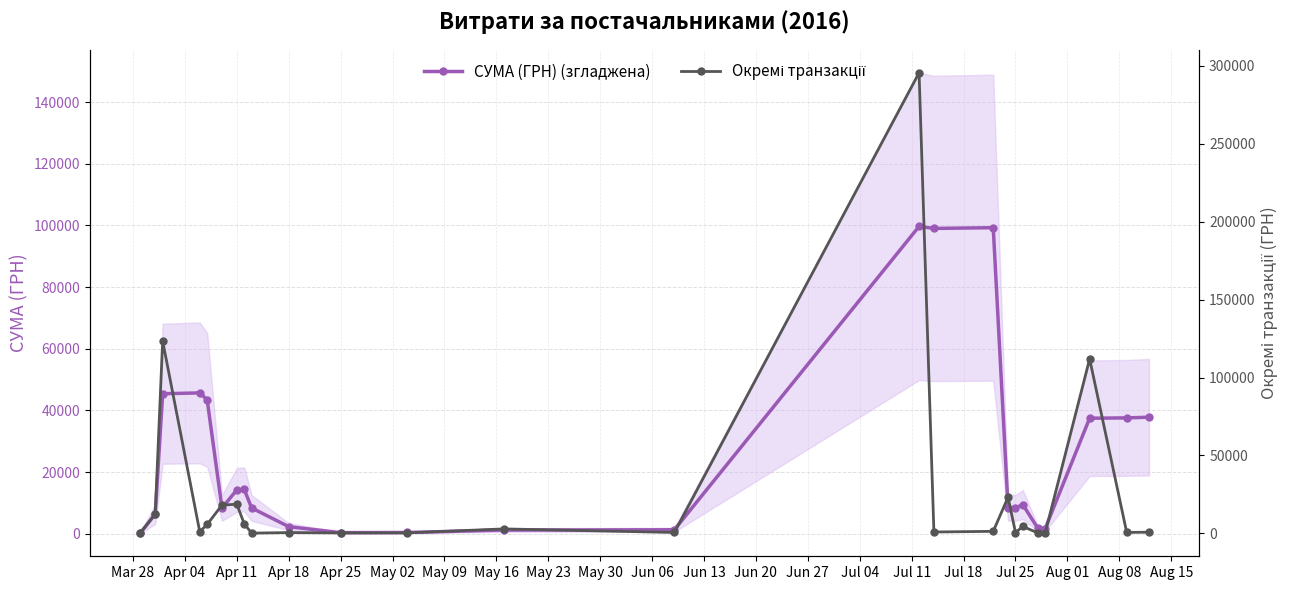

What is the difference between the maximum and minimum values in the СУМА (ГРН) (згладжена) series?

99412.5